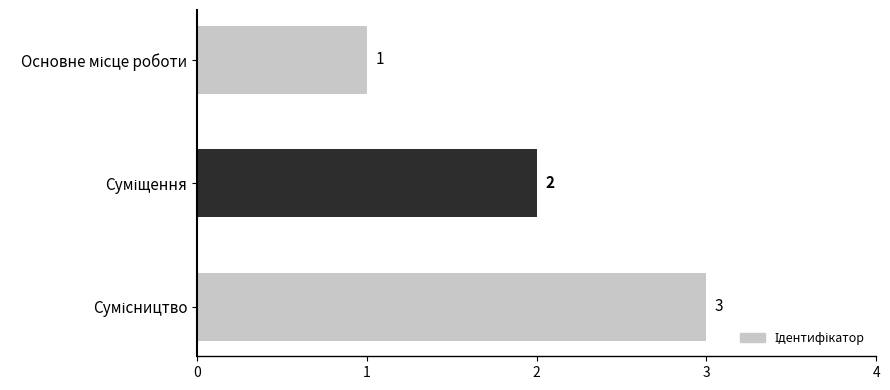

How many values are between 1 and 3?

3